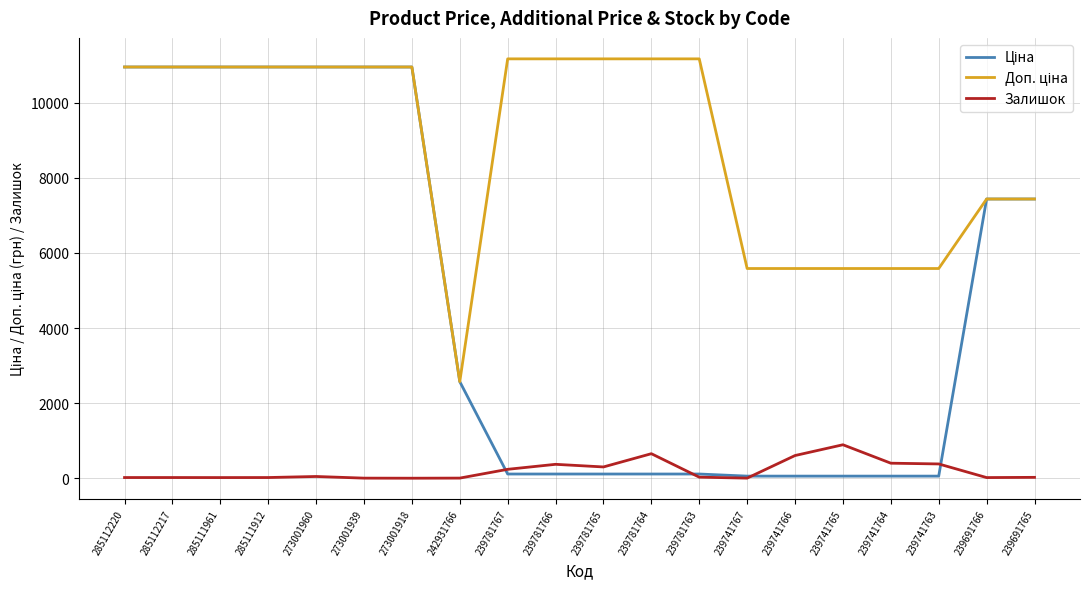

What is the maximum value shown in the chart?

11169.0